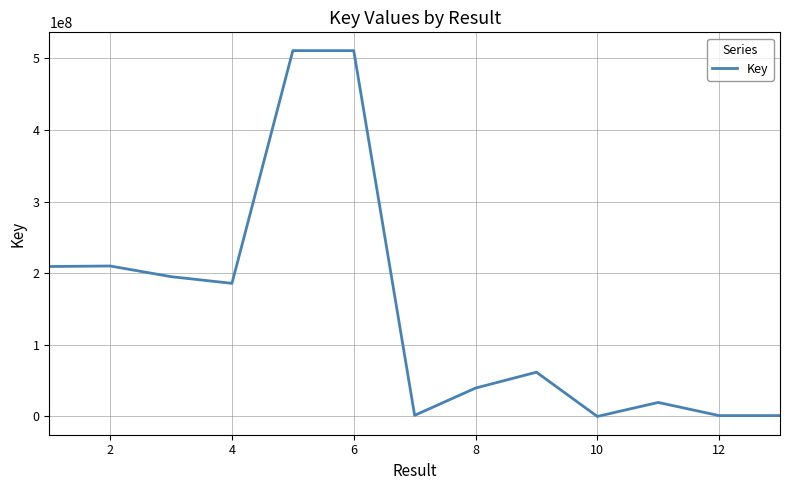

True or false: the data has more than 2 interior local peaks.

True